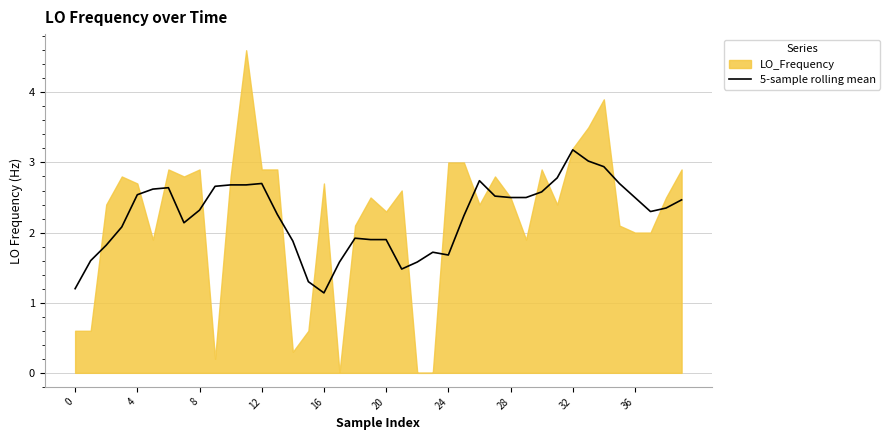

True or false: the data shows 1.7 at 36.

False